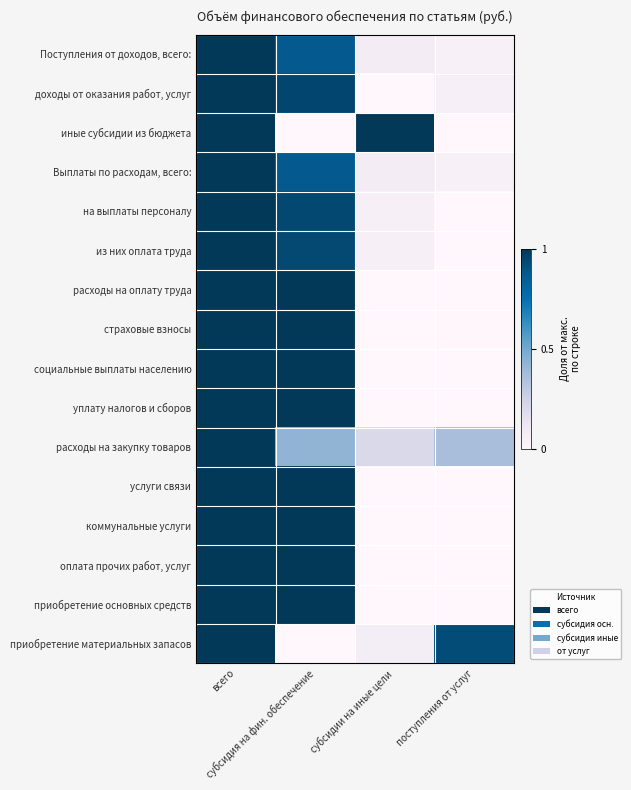

Reading left to right, extract all data points from this chart.

Поступления от доходов, всего:: всего=1.0	субсидия на фин. обеспечение=0.9	субсидии на иные цели=0.1	поступления от услуг=0.1
доходы от оказания работ, услуг: всего=1.0	субсидия на фин. обеспечение=0.9	субсидии на иные цели=0.0	поступления от услуг=0.1
иные субсидии из бюджета: всего=1.0	субсидия на фин. обеспечение=0.0	субсидии на иные цели=1.0	поступления от услуг=0.0
Выплаты по расходам, всего:: всего=1.0	субсидия на фин. обеспечение=0.9	субсидии на иные цели=0.1	поступления от услуг=0.1
на выплаты персоналу: всего=1.0	субсидия на фин. обеспечение=0.9	субсидии на иные цели=0.1	поступления от услуг=0.0
из них оплата труда: всего=1.0	субсидия на фин. обеспечение=0.9	субсидии на иные цели=0.1	поступления от услуг=0.0
расходы на оплату труда: всего=1.0	субсидия на фин. обеспечение=1.0	субсидии на иные цели=0.0	поступления от услуг=0.0
страховые взносы: всего=1.0	субсидия на фин. обеспечение=1.0	субсидии на иные цели=0.0	поступления от услуг=0.0
социальные выплаты населению: всего=1.0	субсидия на фин. обеспечение=1.0	субсидии на иные цели=0.0	поступления от услуг=0.0
уплату налогов и сборов: всего=1.0	субсидия на фин. обеспечение=1.0	субсидии на иные цели=0.0	поступления от услуг=0.0
расходы на закупку товаров: всего=1.0	субсидия на фин. обеспечение=0.4	субсидии на иные цели=0.2	поступления от услуг=0.4
услуги связи: всего=1.0	субсидия на фин. обеспечение=1.0	субсидии на иные цели=0.0	поступления от услуг=0.0
коммунальные услуги: всего=1.0	субсидия на фин. обеспечение=1.0	субсидии на иные цели=0.0	поступления от услуг=0.0
оплата прочих работ, услуг: всего=1.0	субсидия на фин. обеспечение=1.0	субсидии на иные цели=0.0	поступления от услуг=0.0
приобретение основных средств: всего=1.0	субсидия на фин. обеспечение=1.0	субсидии на иные цели=0.0	поступления от услуг=0.0
приобретение материальных запасов: всего=1.0	субсидия на фин. обеспечение=0.0	субсидии на иные цели=0.1	поступления от услуг=0.9